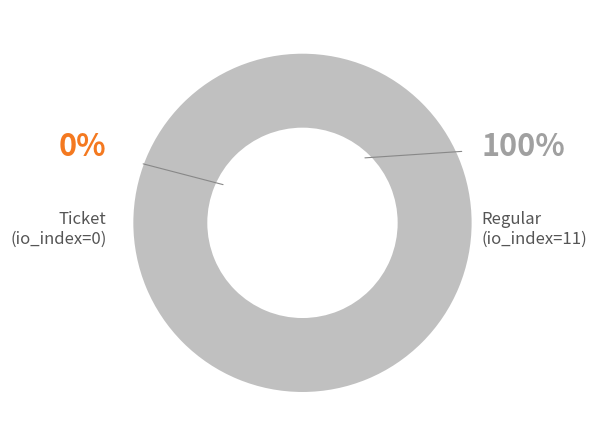

To the nearest percent, what is the difference between the largest and smallest slice percentages?

100%